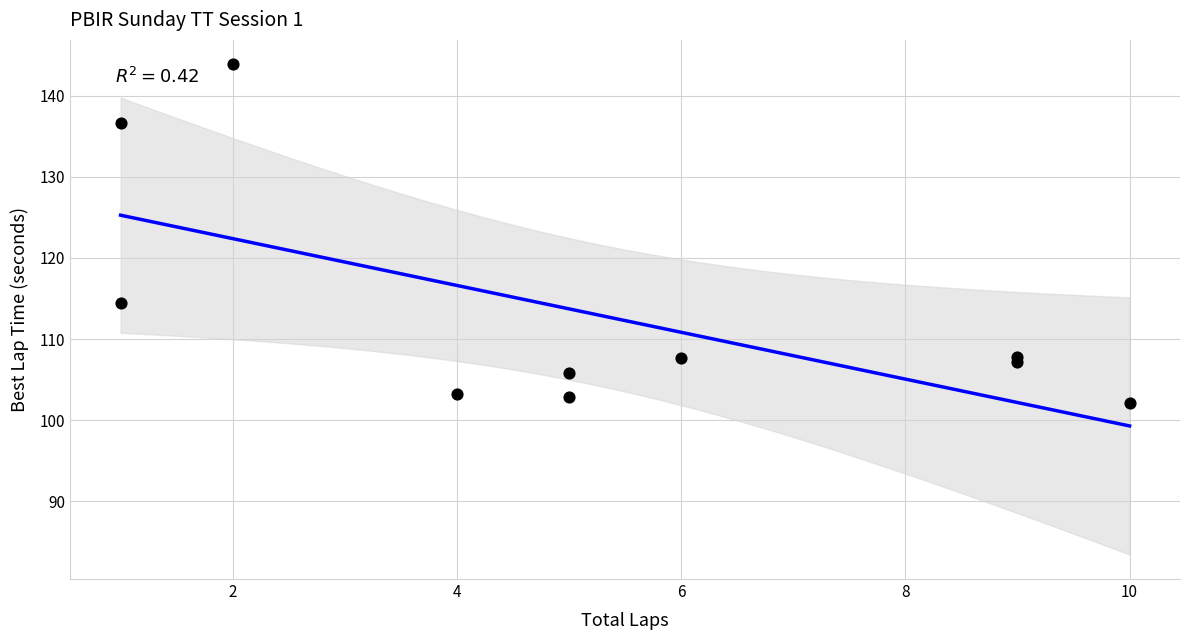

What Y value in the scatter plot is closest to 122?

114.5